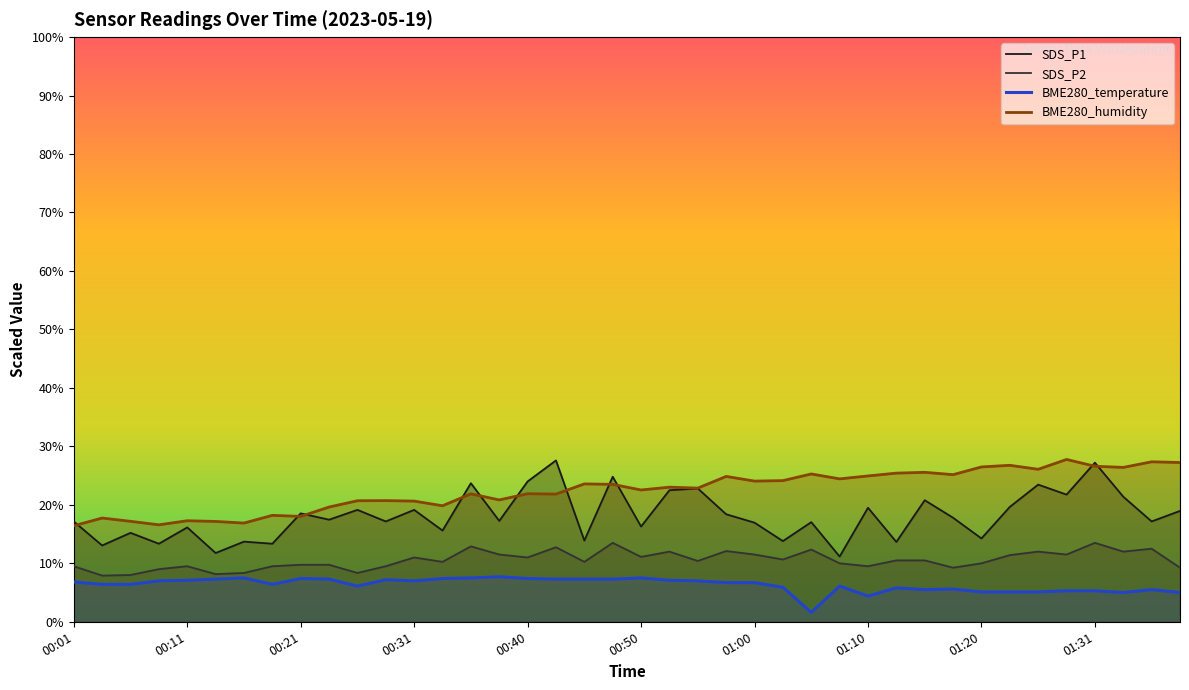

What is the difference between the second highest and second lowest values in the BME280_temperature series?

3.1